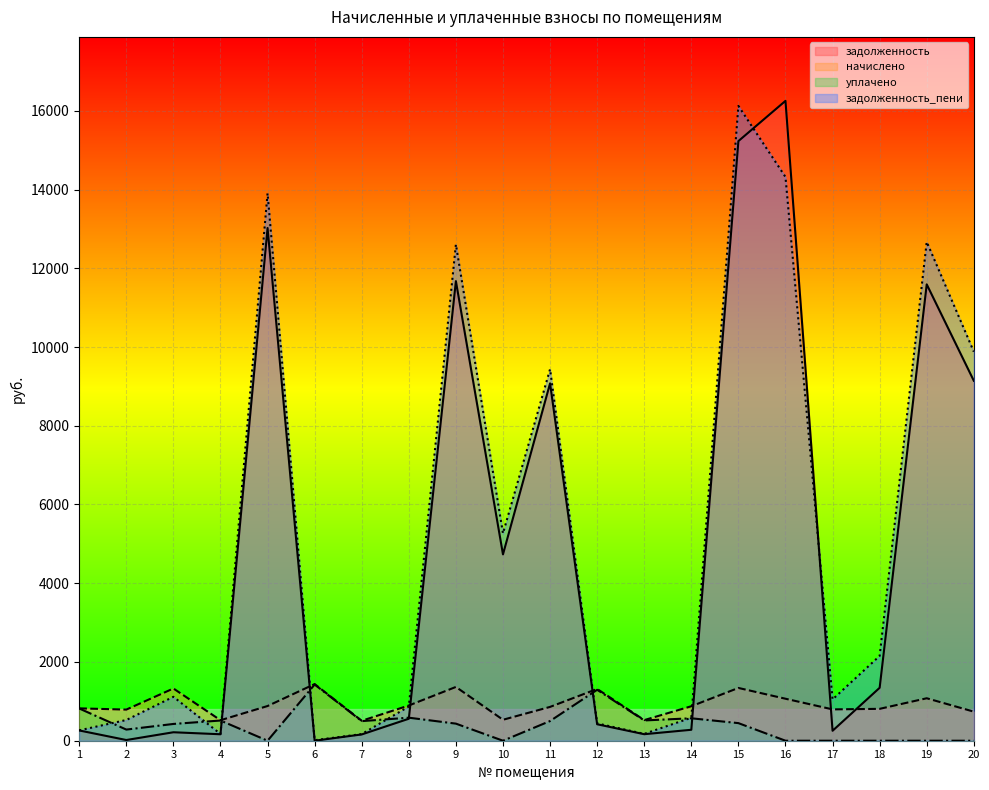

What is the sum of the уплачено values at 19 and 3?

426.0